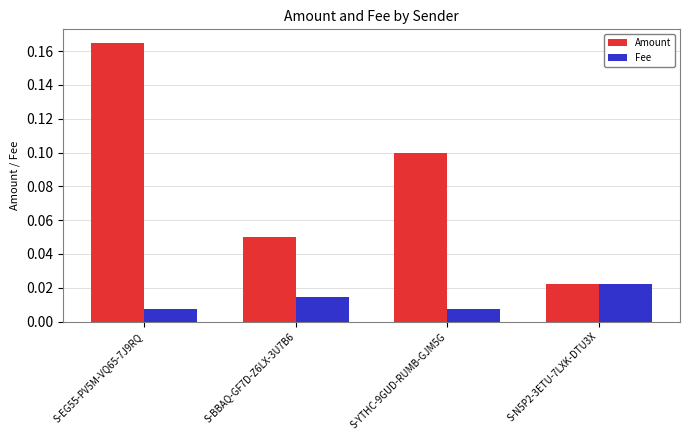

Is it true that Amount equals 0.1 at S-BBAQ-GF7D-Z6LX-3U7B6?

True